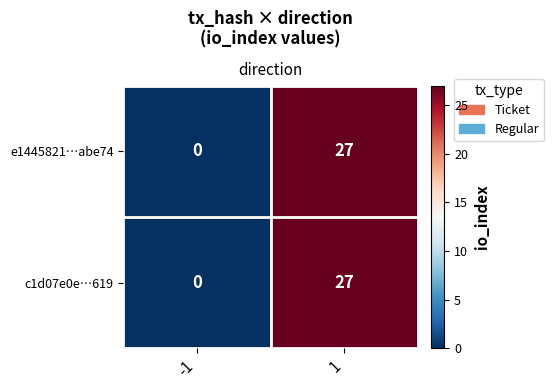

List the labels in order of c1d07e0e…619 value, largest first.

1, -1